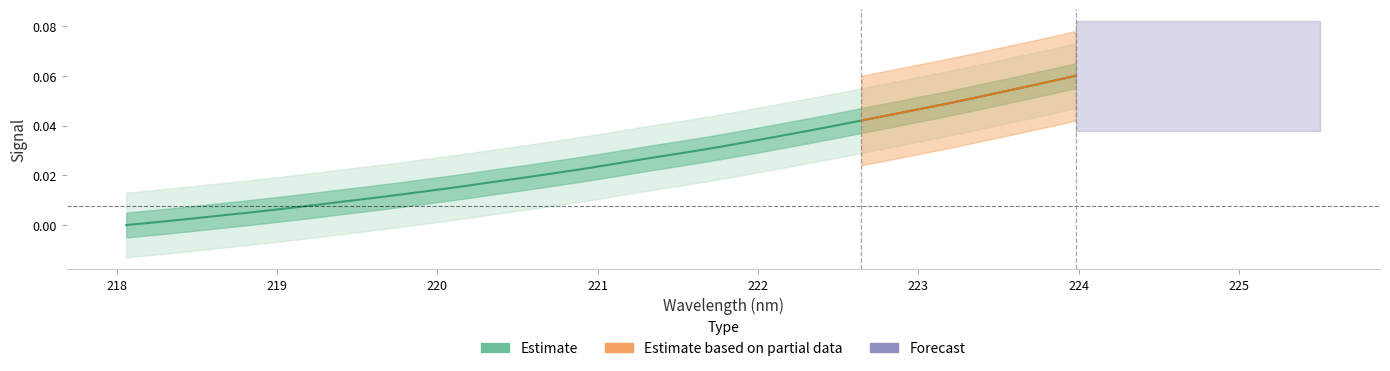

True or false: the data has more than 0 interior local peaks.

False